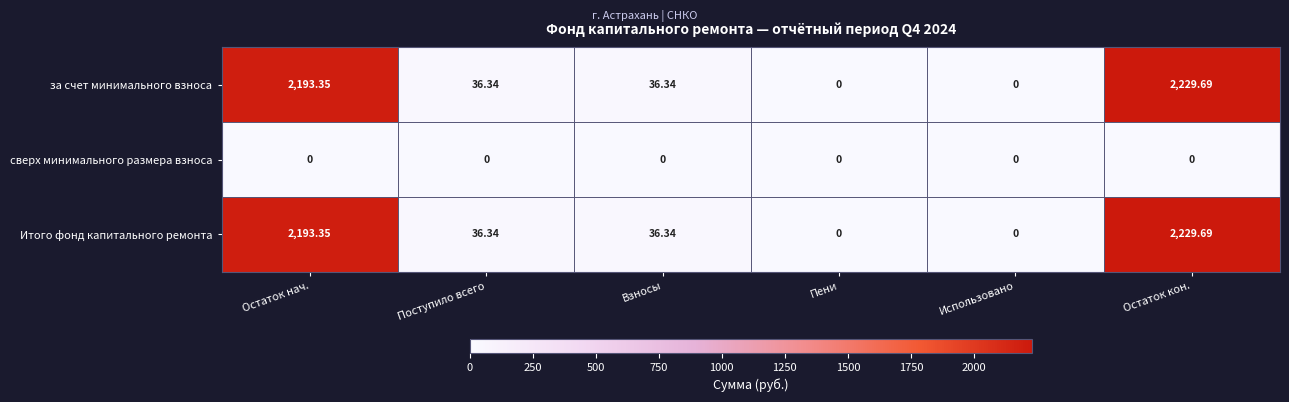

At which category is the sum across all series the highest?

Остаток кон.